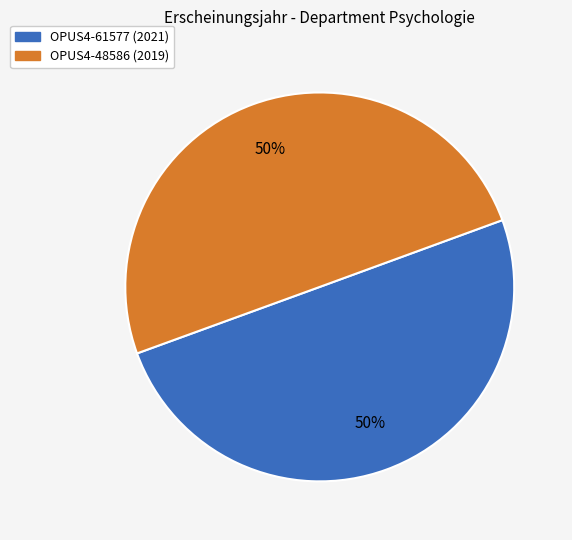

Count the number of slices in the pie.

2